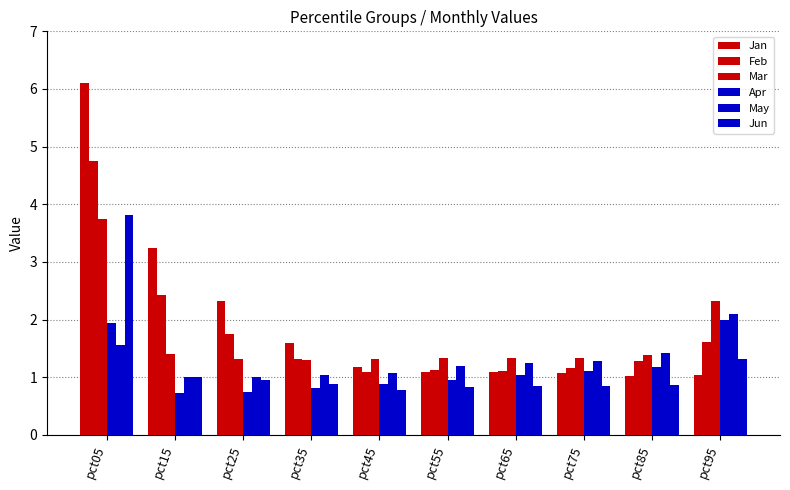

Does the chart contain any negative values?

No